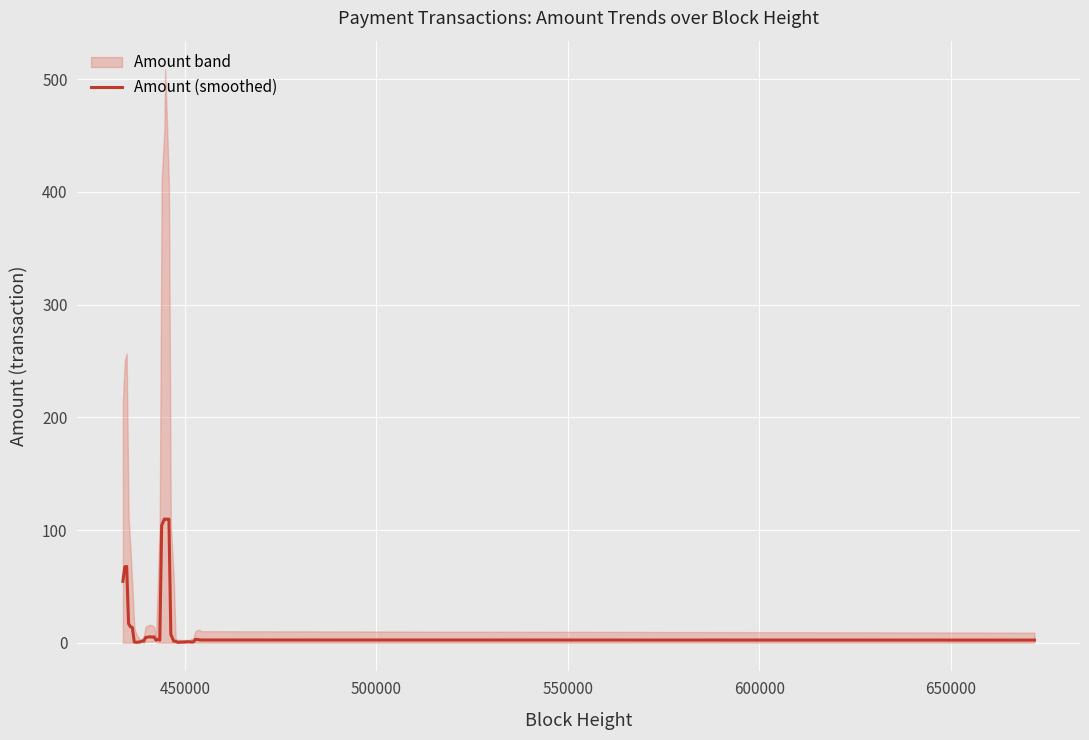

What is the highest value of the Amount (smoothed) series?

109.8